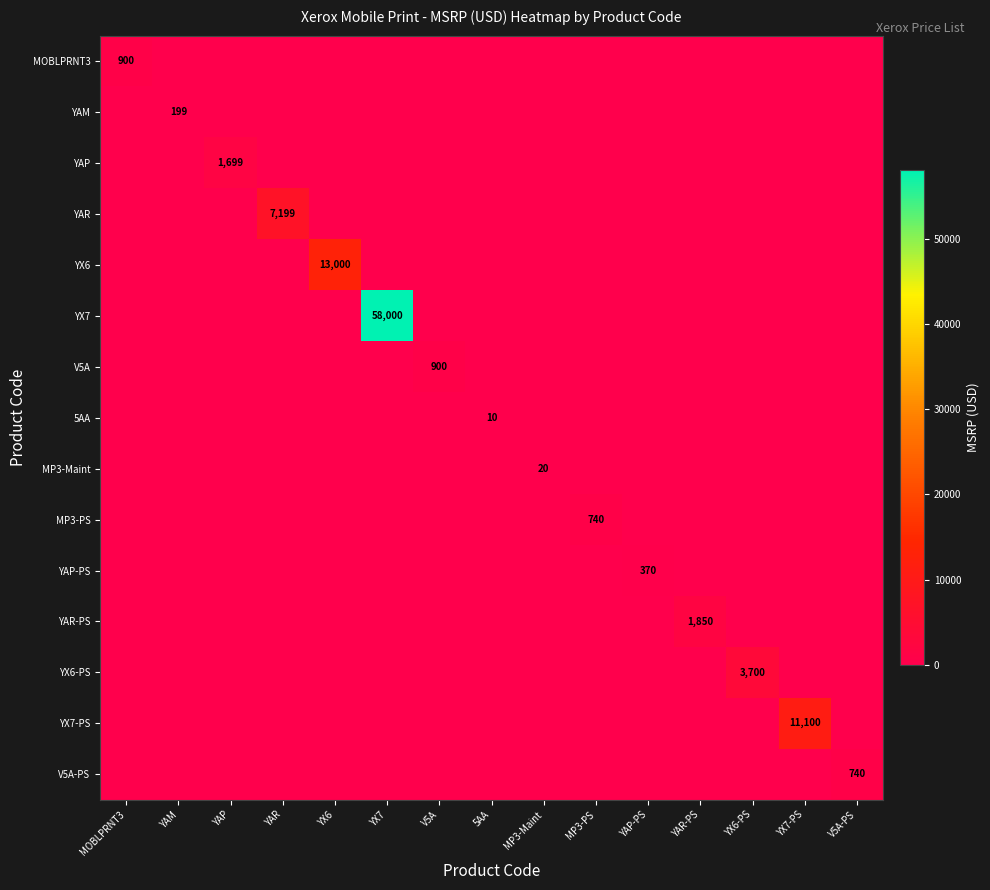

The value of YX6-PS at YX6-PS is 2508. True or false?

False